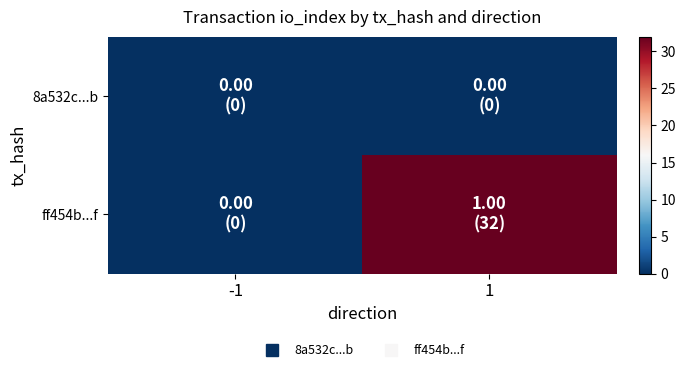

Reading left to right, list all the values displayed in this chart.

8a532c...b: -1=0	1=0
ff454b...f: -1=0	1=32